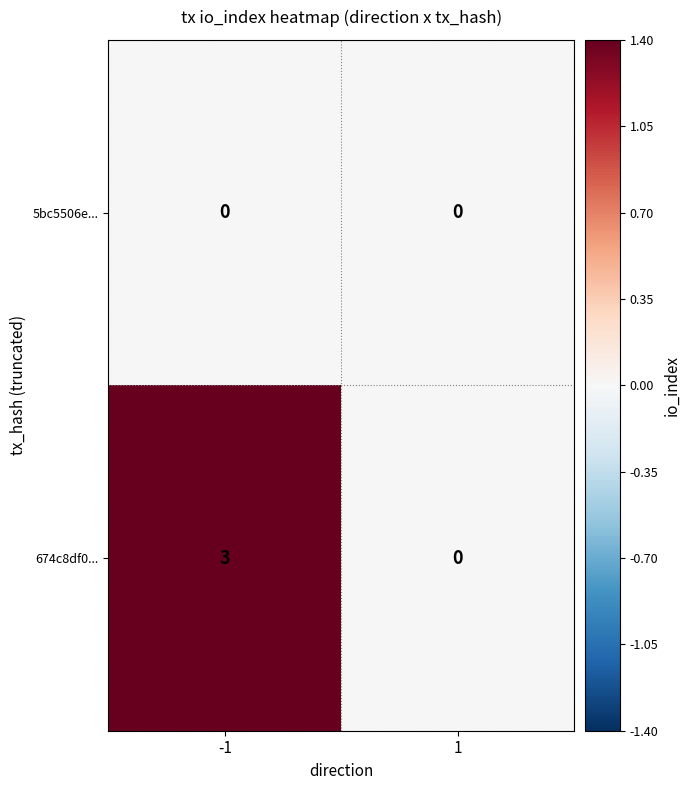

How many series are shown in this chart?

2